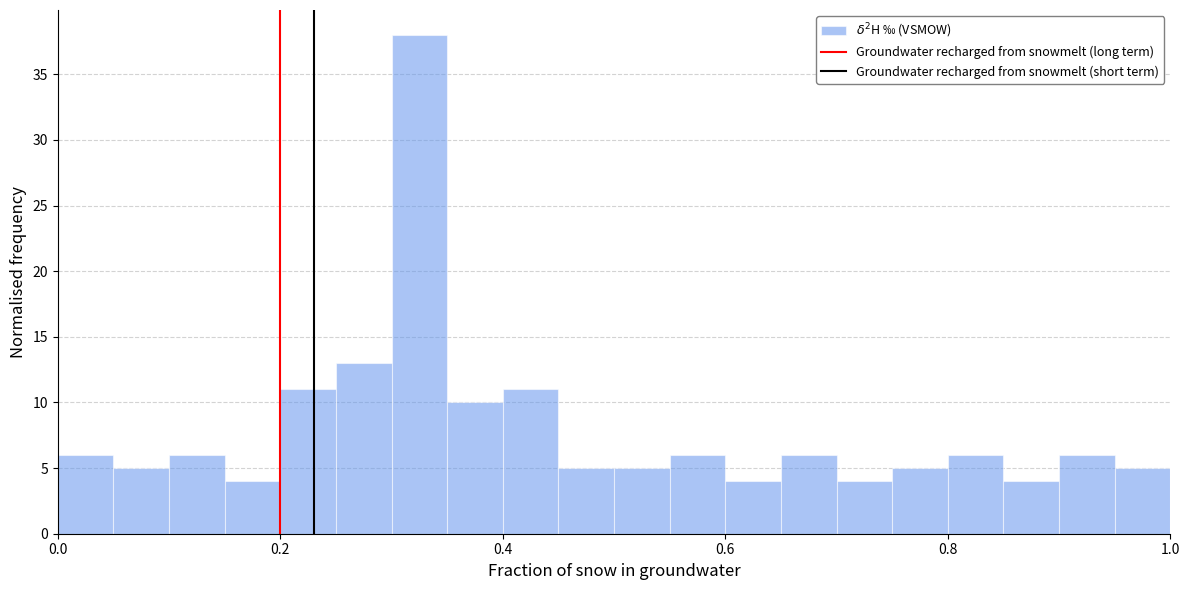

Read against the x-axis, roughly where is the centre of the tallest bar?

0.32